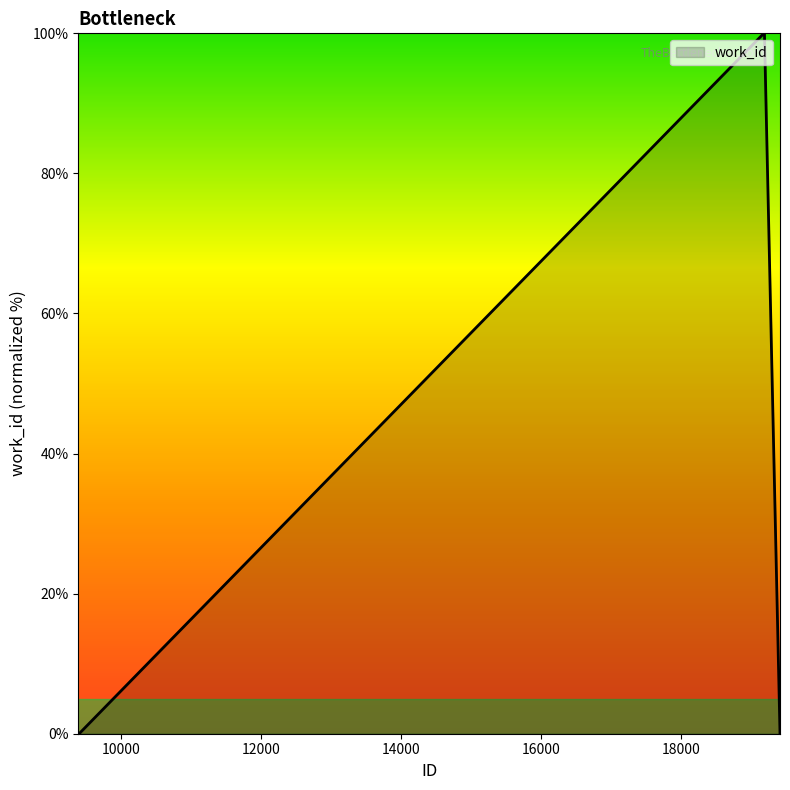

What is the greatest value displayed?

100